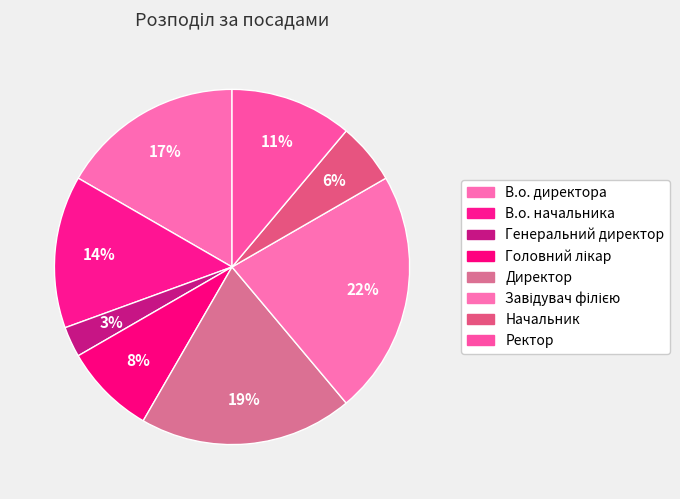

Do Генеральний директор and В.о. начальника together represent more than half of the pie?

No